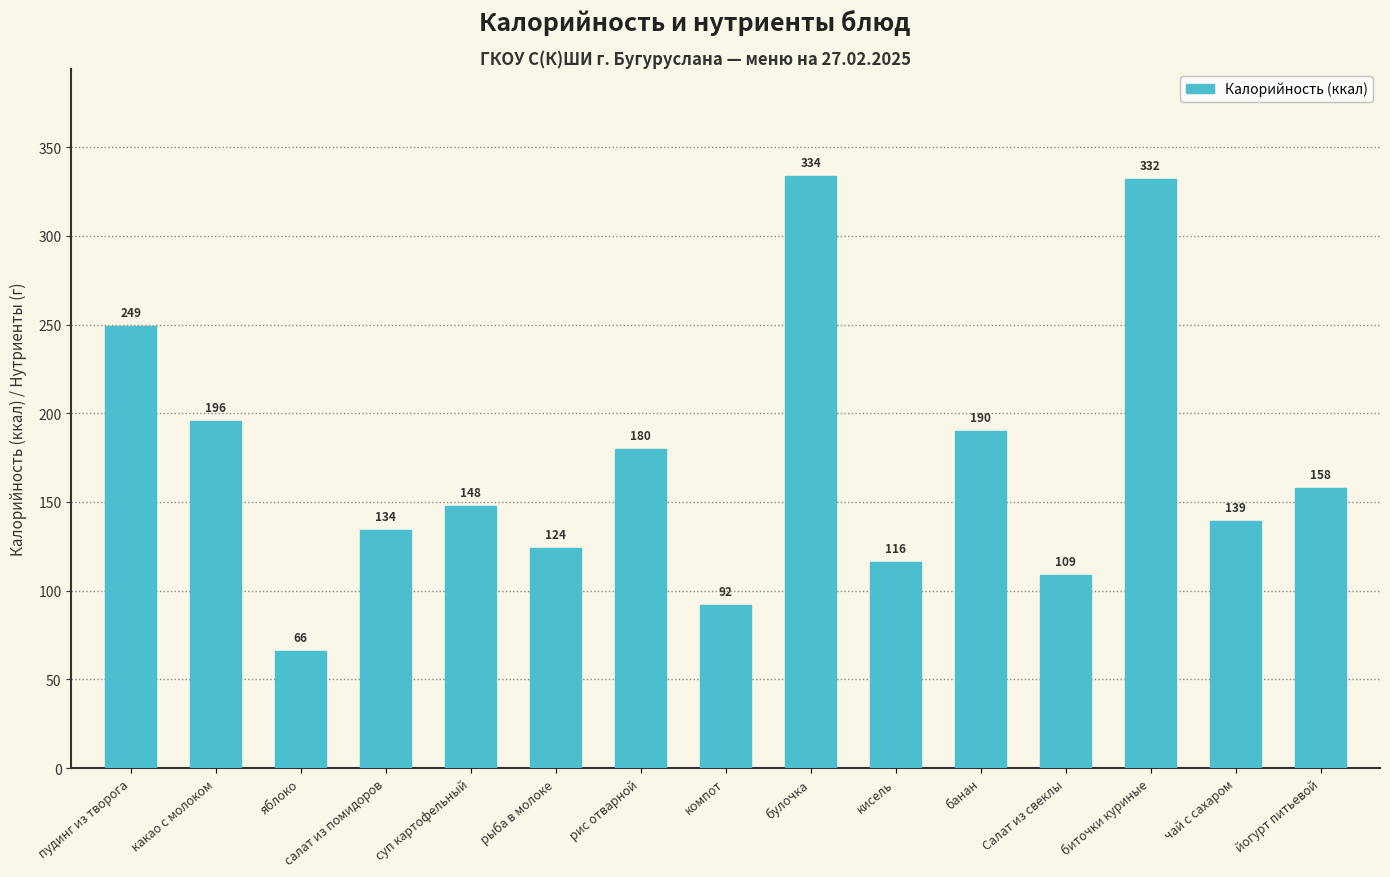

List the labels in order of value, smallest first.

яблоко, компот, Салат из свеклы, кисель, рыба в молоке, салат из помидоров, чай с сахаром, суп картофельный, йогурт питьевой, рис отварной, банан, какао с молоком, пудинг из творога, биточки куриные, булочка